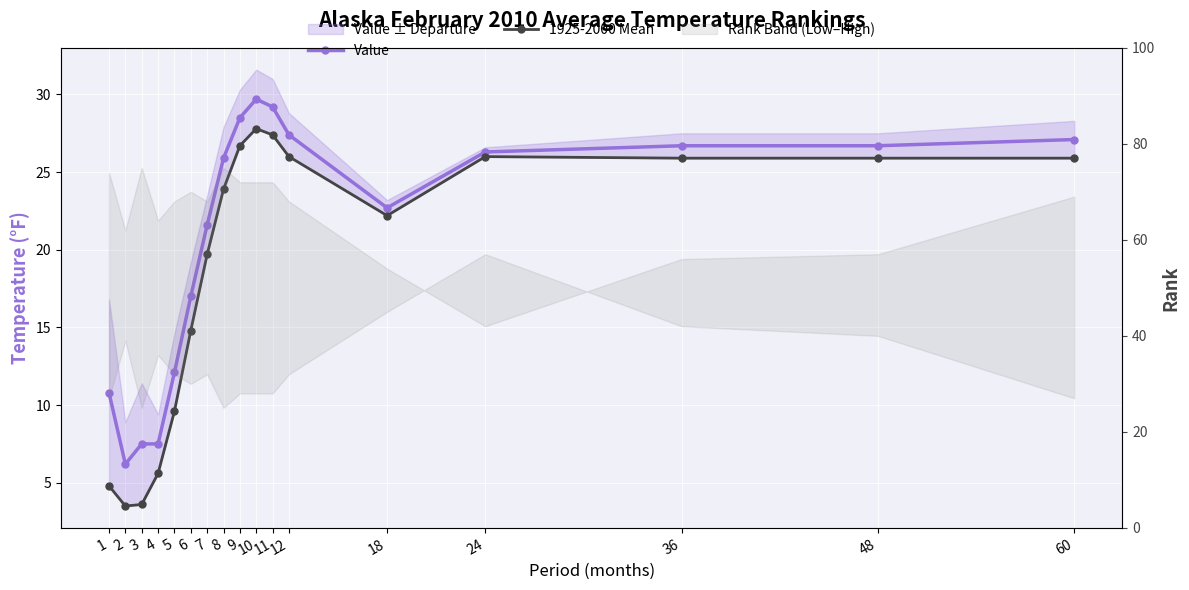

Reading right to left, what are all the values shown in this chart?

Value: 27.1	26.7	26.7	26.3	22.7	27.4	29.2	29.7	28.5	25.9	21.6	17.0	12.1	7.5	7.5	6.2	10.8
1925-2000 Mean: 25.9	25.9	25.9	26.0	22.2	26.0	27.4	27.8	26.7	23.9	19.7	14.8	9.6	5.6	3.6	3.5	4.8